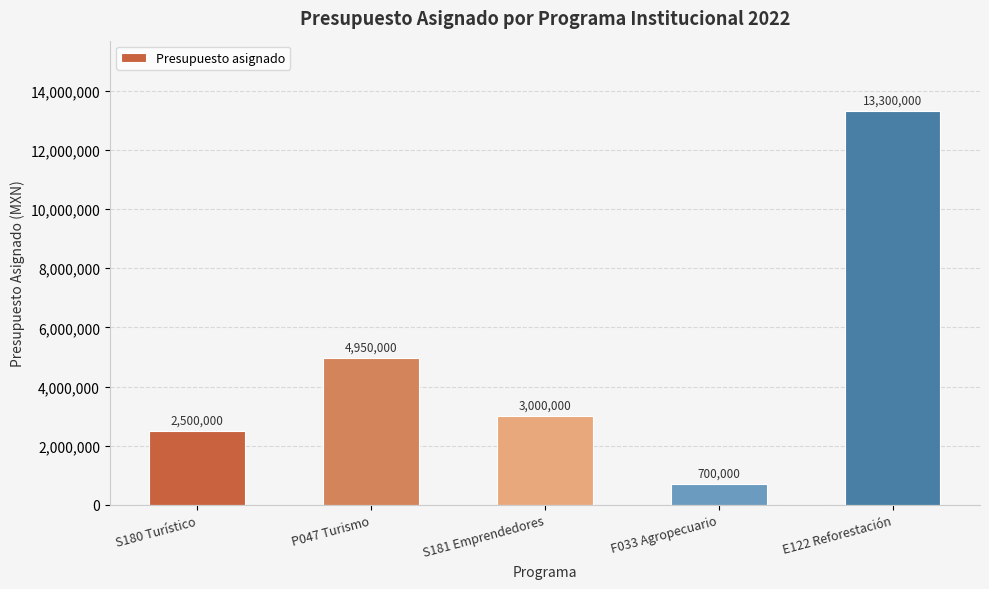

What value does the data have at E122 Reforestación, to the nearest 50?

13300000